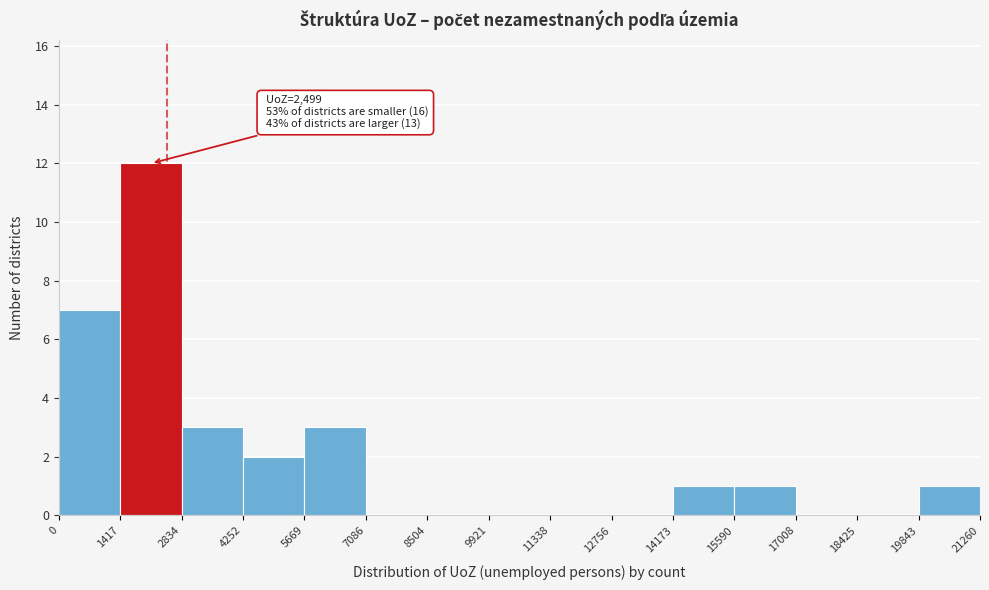

Which range on the x-axis has the tallest bar?

1417 to 2834